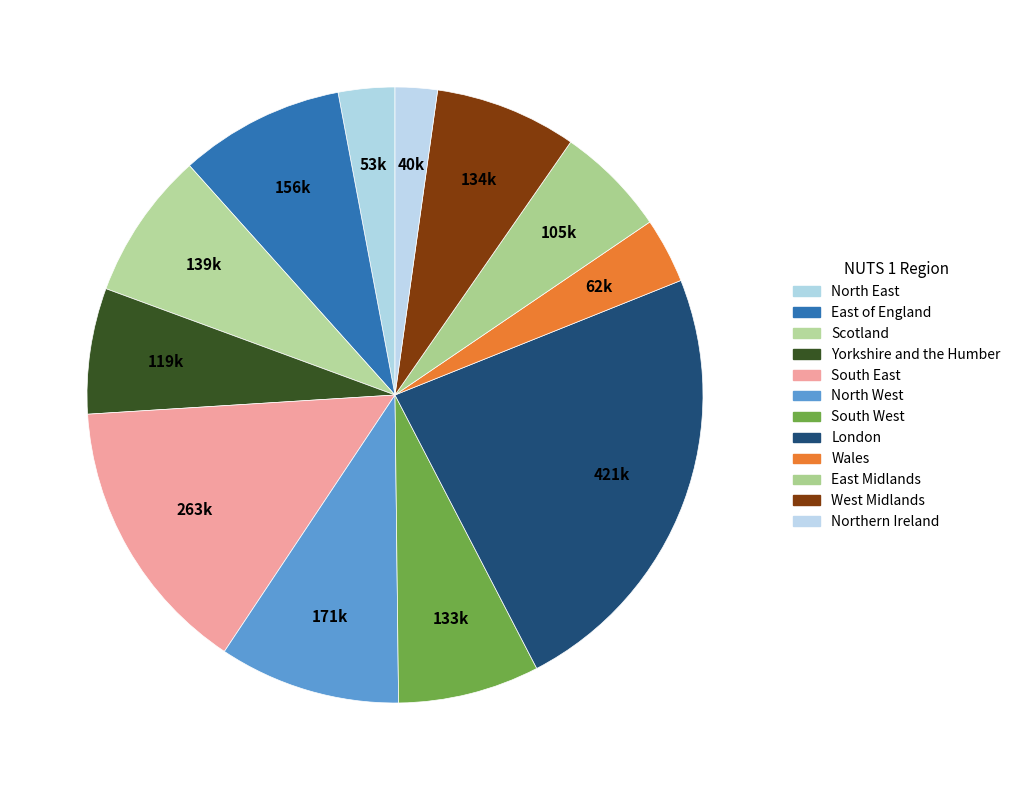

To the nearest percent, what is the average slice percentage?

8%